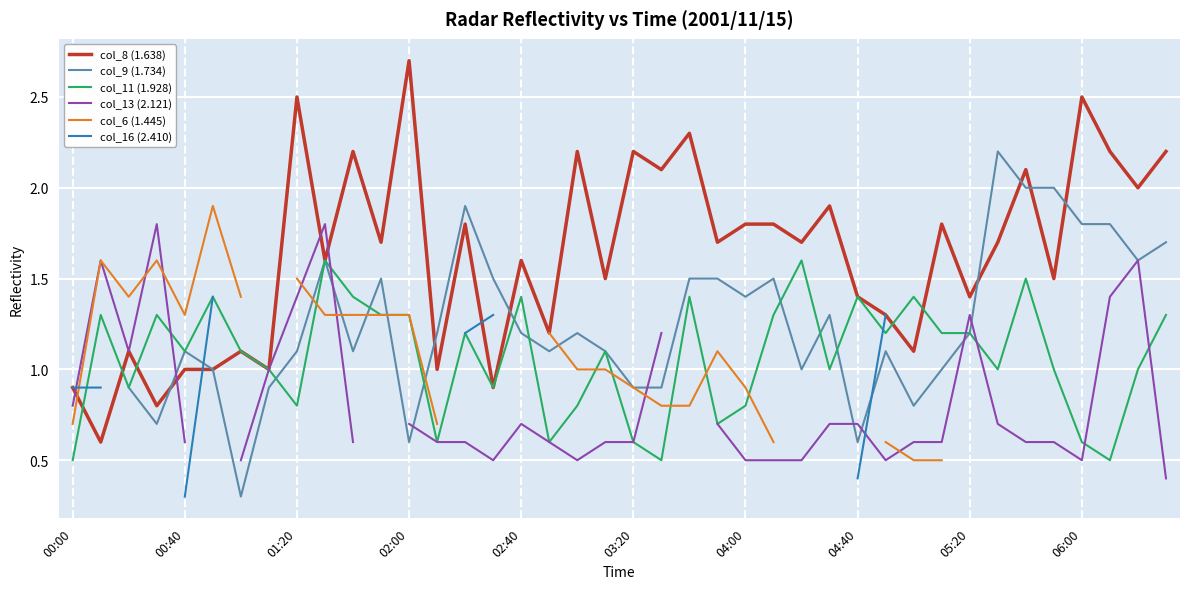

Is it true that col_11 (1.928) equals 1.2 at 01:20?

False